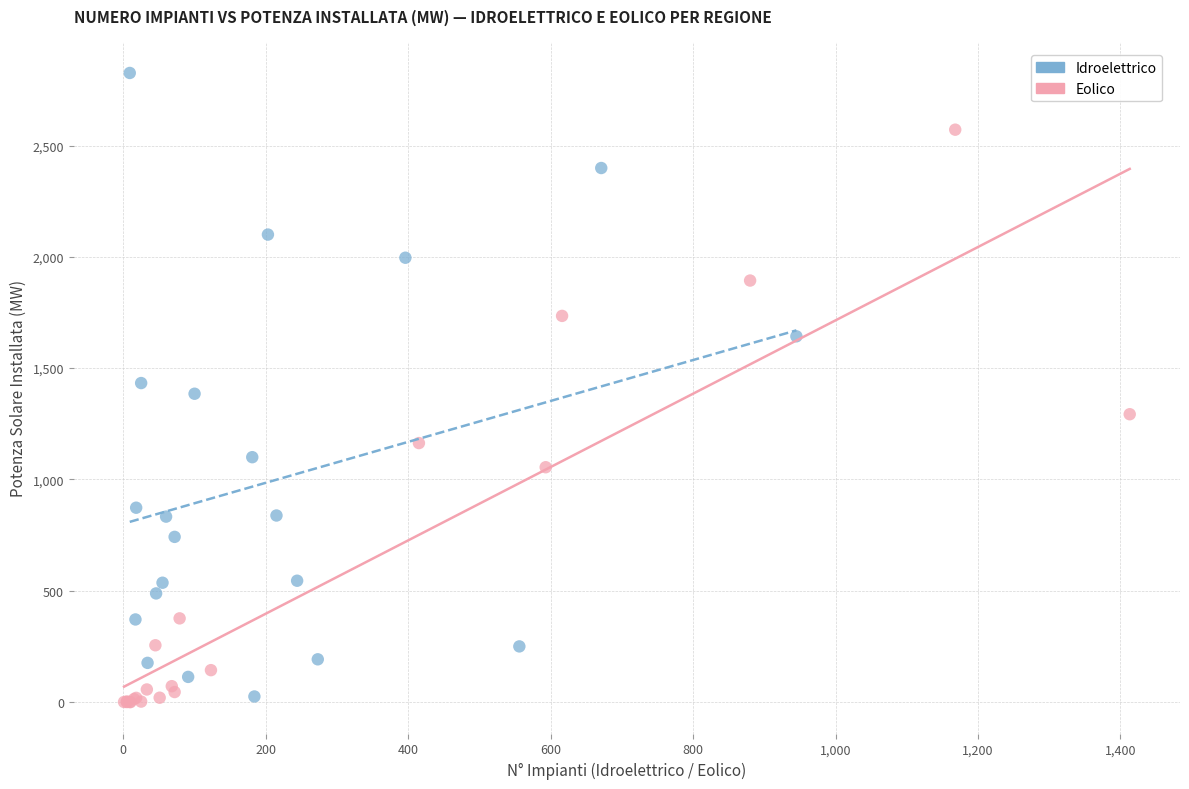

Which series reaches the minimum Y coordinate?

Eolico